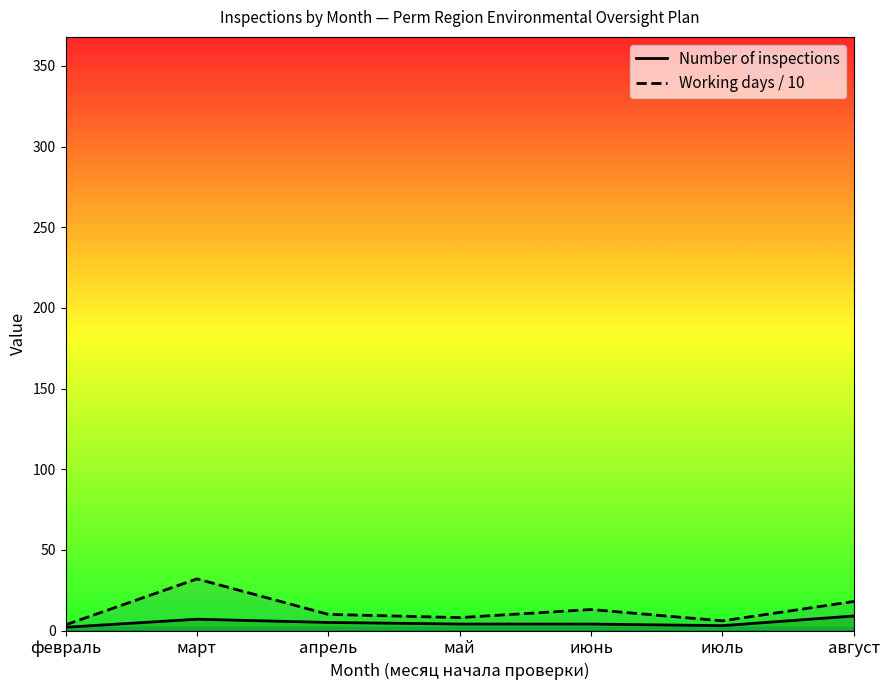

Between март and август, which series saw the biggest shift?

Working days / 10